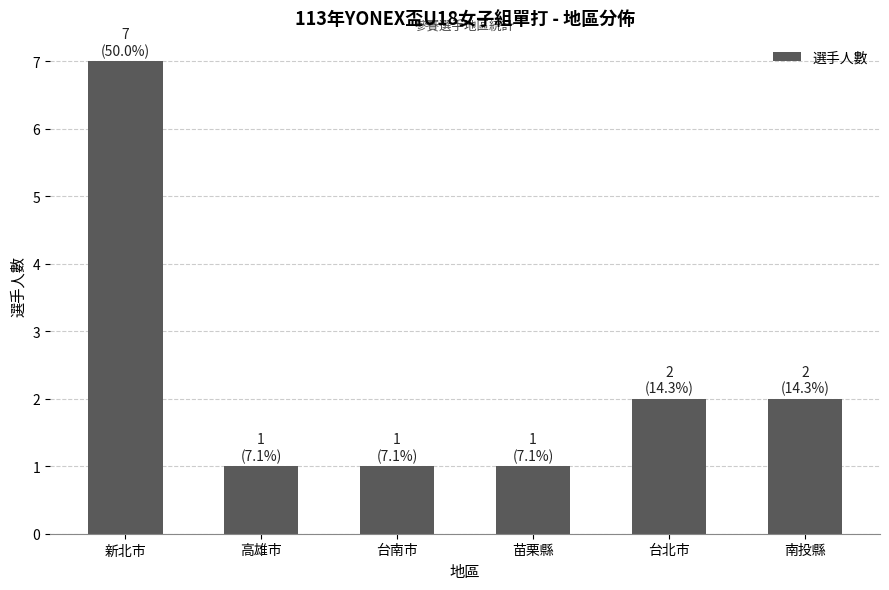

What is the ratio of the value at 台南市 to the value at 南投縣?

0.5